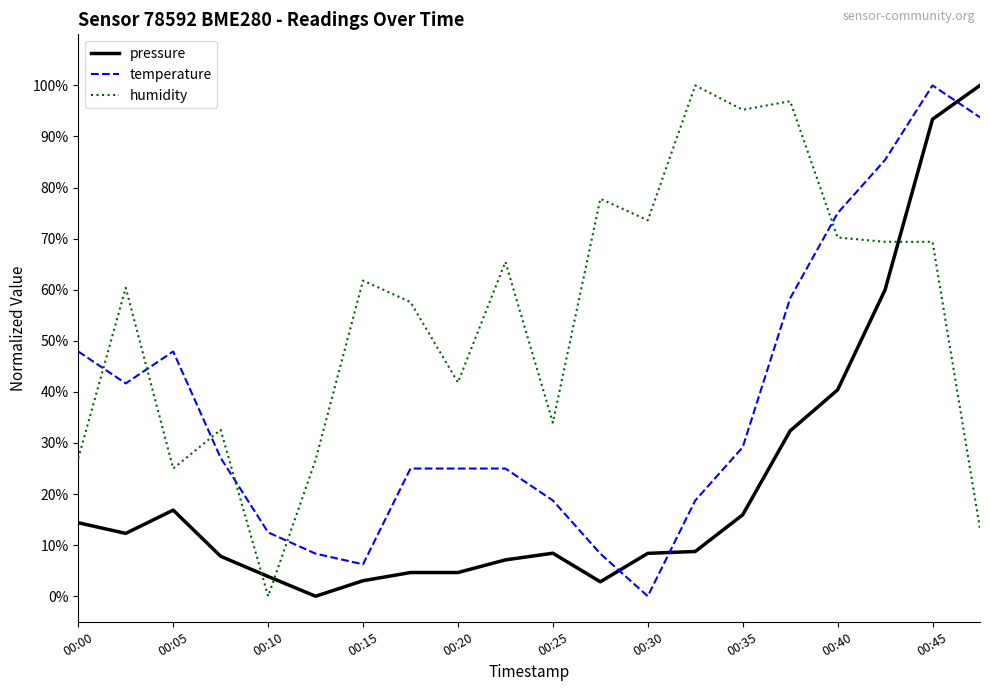

Which series ends up on top after the final intersection of humidity and pressure?

pressure